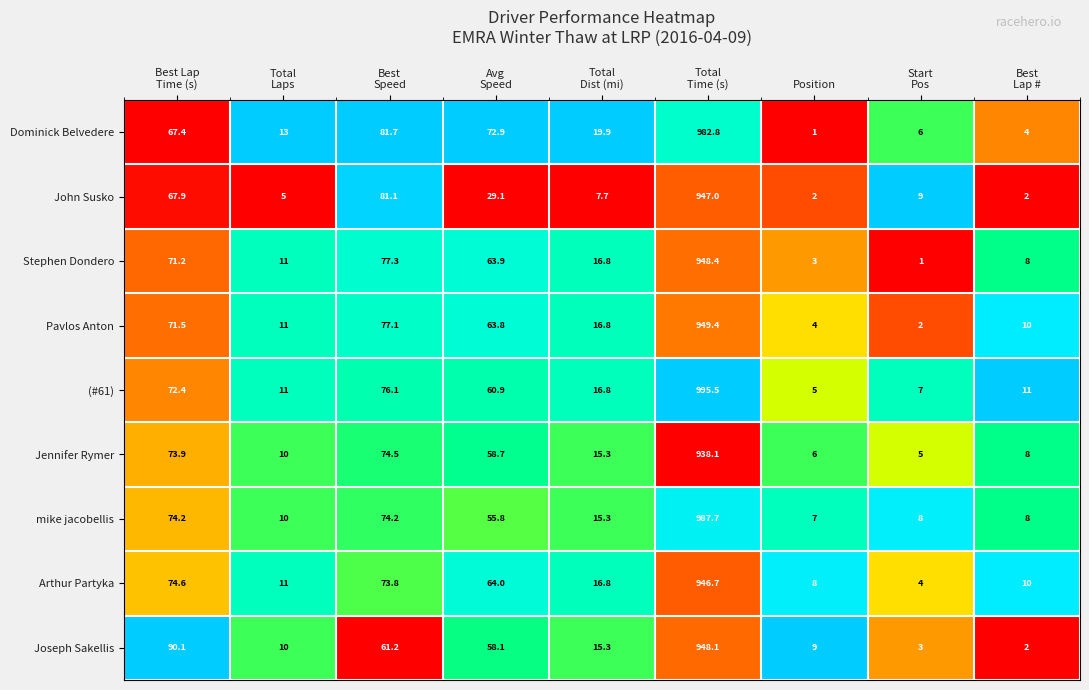

The value of (#61) at Position is 5.0. True or false?

True